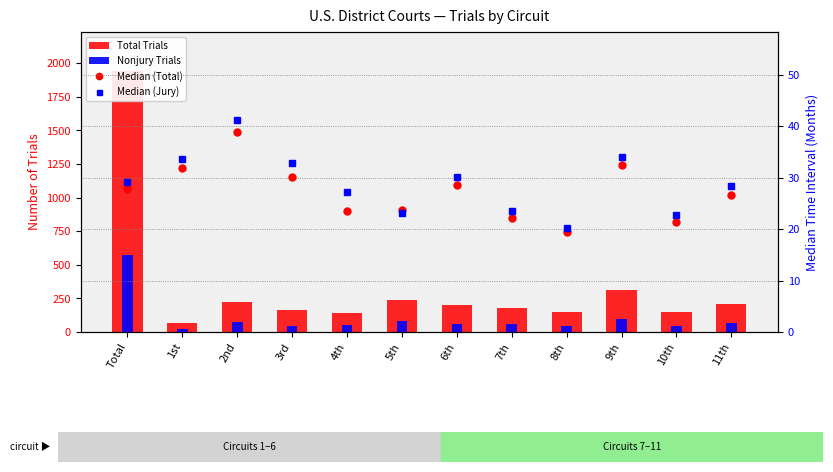

Reading left to right, list all the values displayed in this chart.

Total Trials: 1941.0	68.0	226.0	163.0	142.0	241.0	198.0	175.0	152.0	312.0	148.0	210.0
Nonjury Trials: 572.0	21.0	75.0	42.0	50.0	79.0	61.0	58.0	48.0	98.0	46.0	65.0
Median (Total): 27.8	31.9	38.9	30.2	23.6	23.8	28.5	22.1	19.5	32.4	21.3	26.7
Median (Jury): 29.1	33.7	41.3	32.8	27.3	23.2	30.1	23.5	20.2	34.1	22.8	28.3